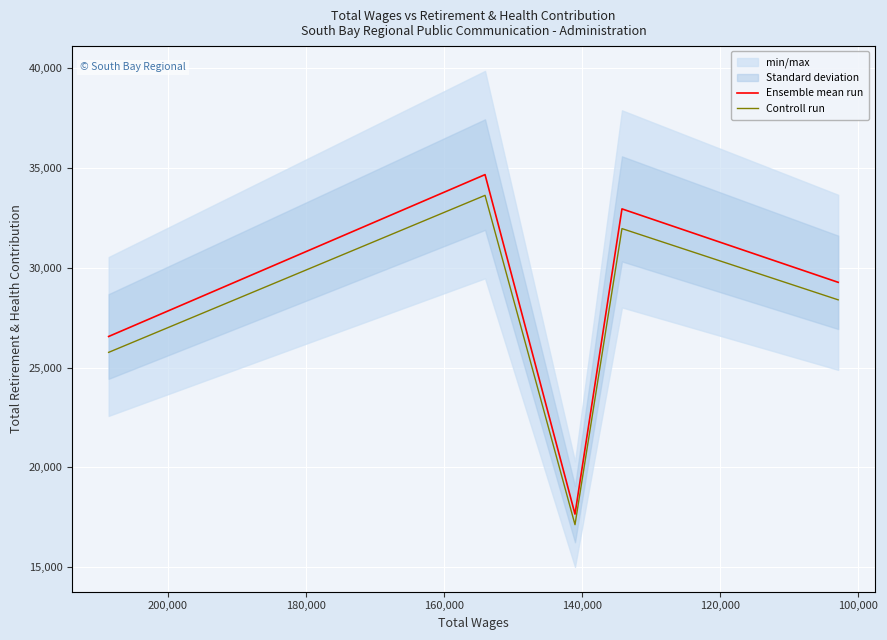

True or false: Ensemble mean run and Controll run intersect in this chart.

False